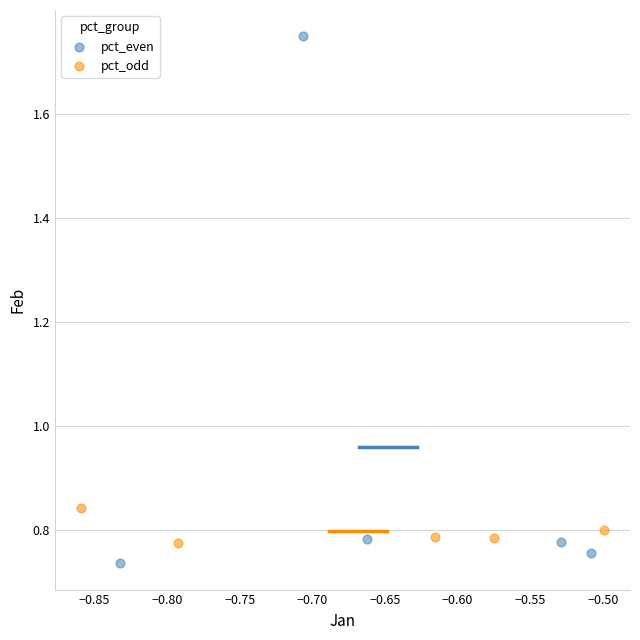

Which series reaches the maximum Y coordinate?

pct_even